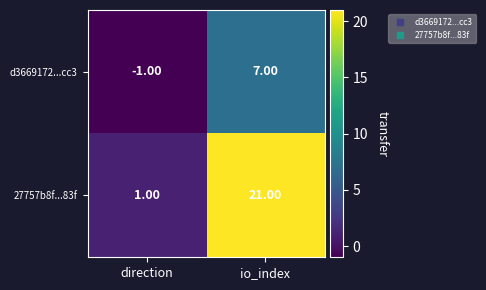

Which series has the largest total across all categories?

27757b8f...83f